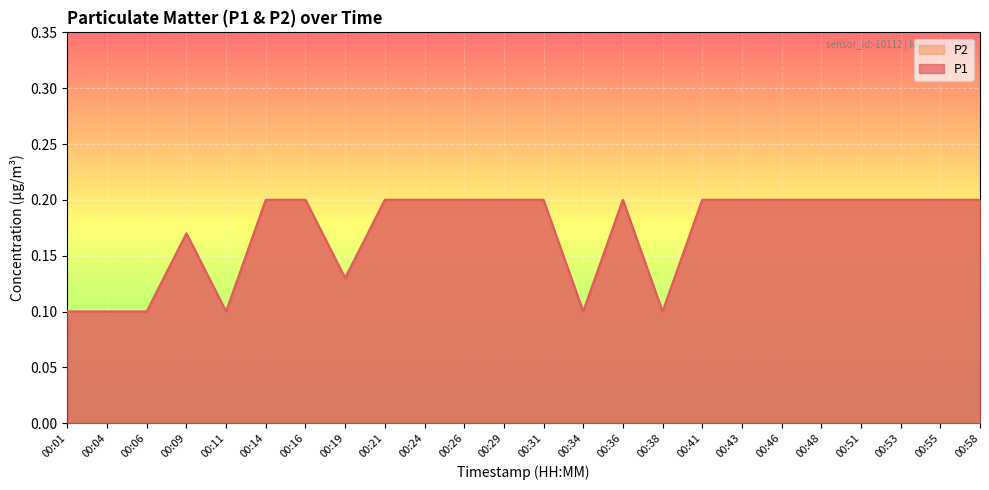

What is the difference between the maximum and second lowest values in the P2 series?

0.1